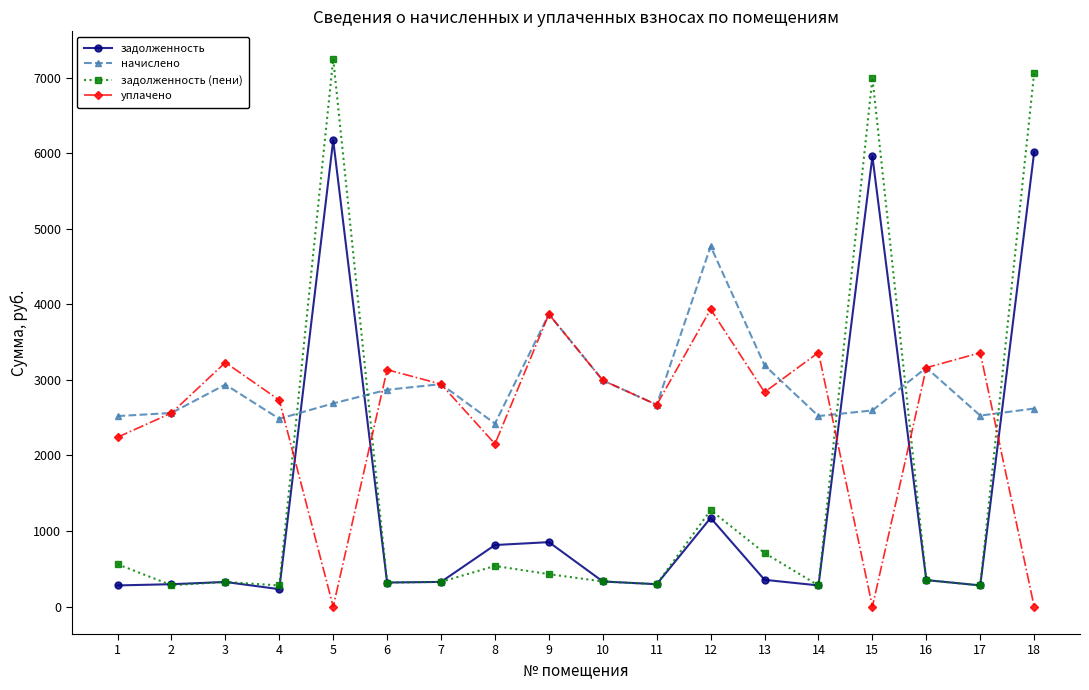

Which series has the largest range (max minus min)?

задолженность (пени)